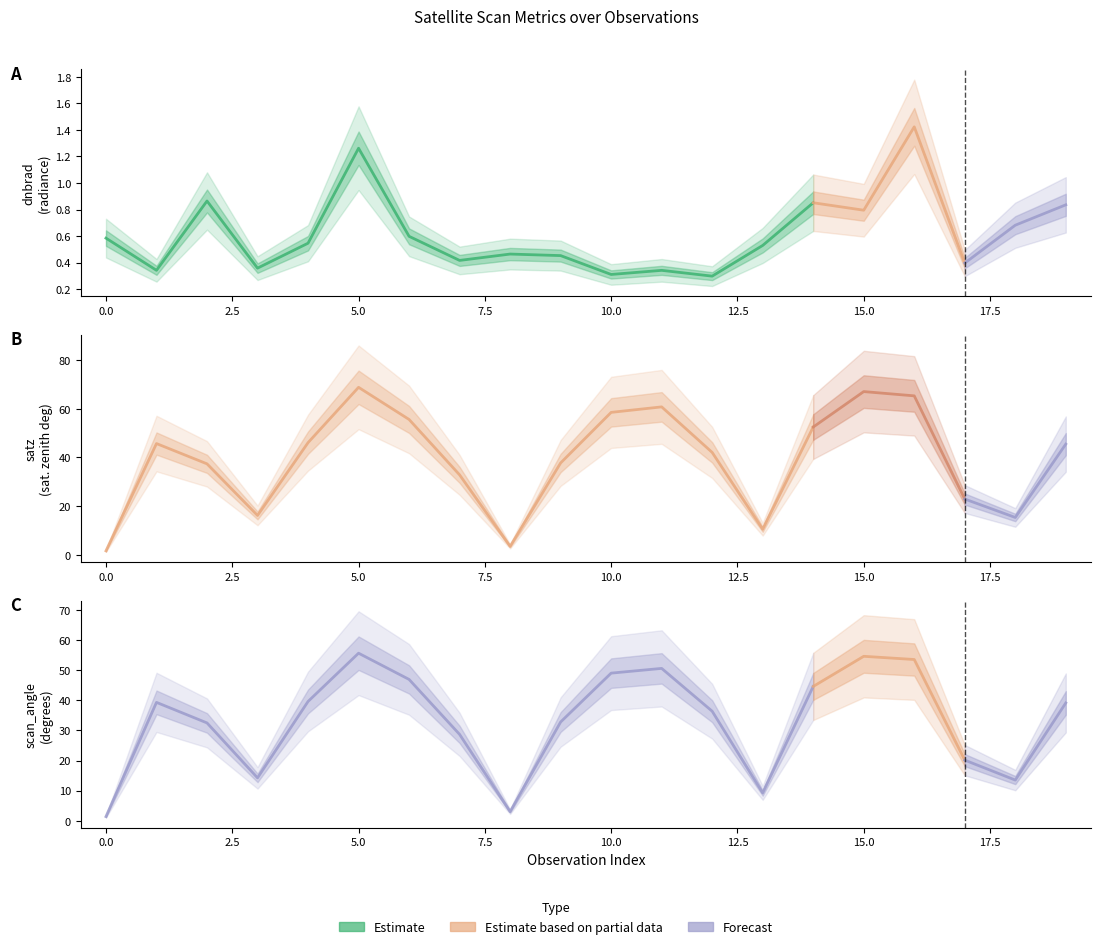

True or false: dnbrad and scan_angle cross at least once.

False